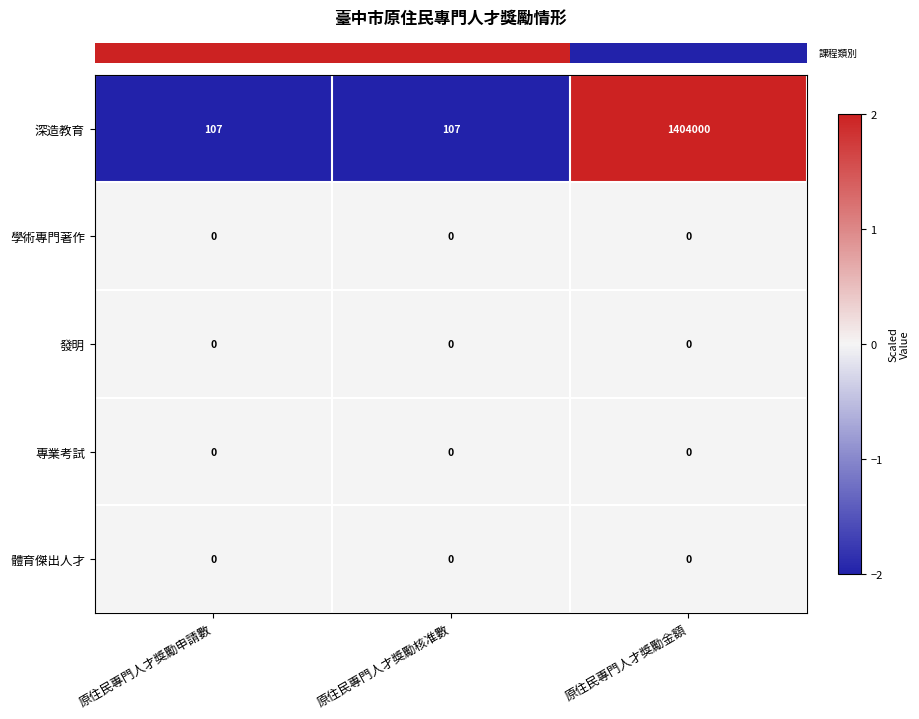

The 體育傑出人才 series shows 0 at 原住民專門人才獎勵核准數. True or false?

True